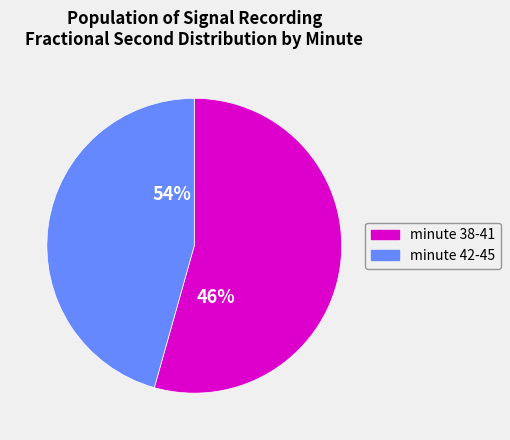

Between 41 and 39, which is larger?

41